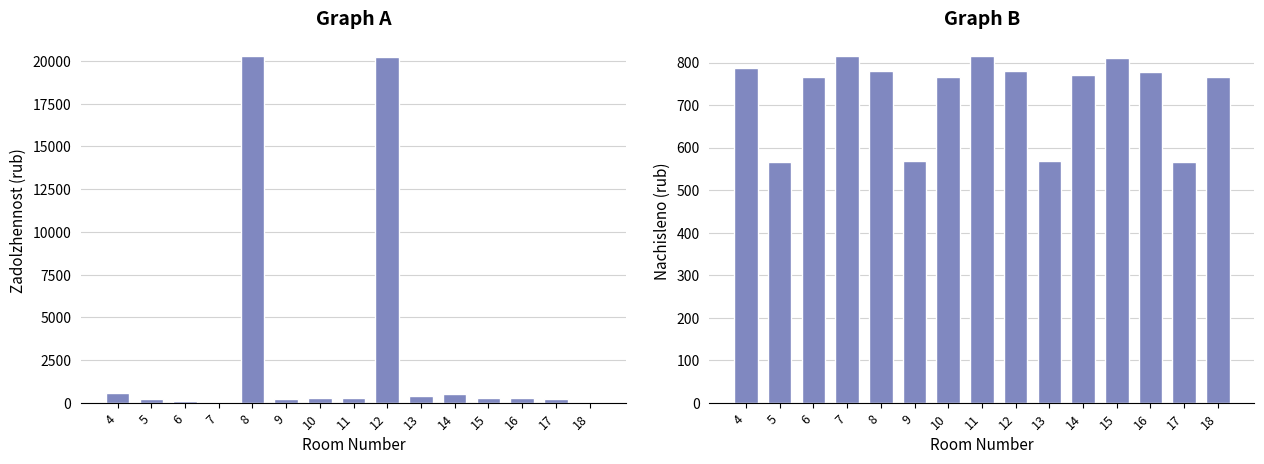

Where does the zadolzhennost series first go above 259?

4